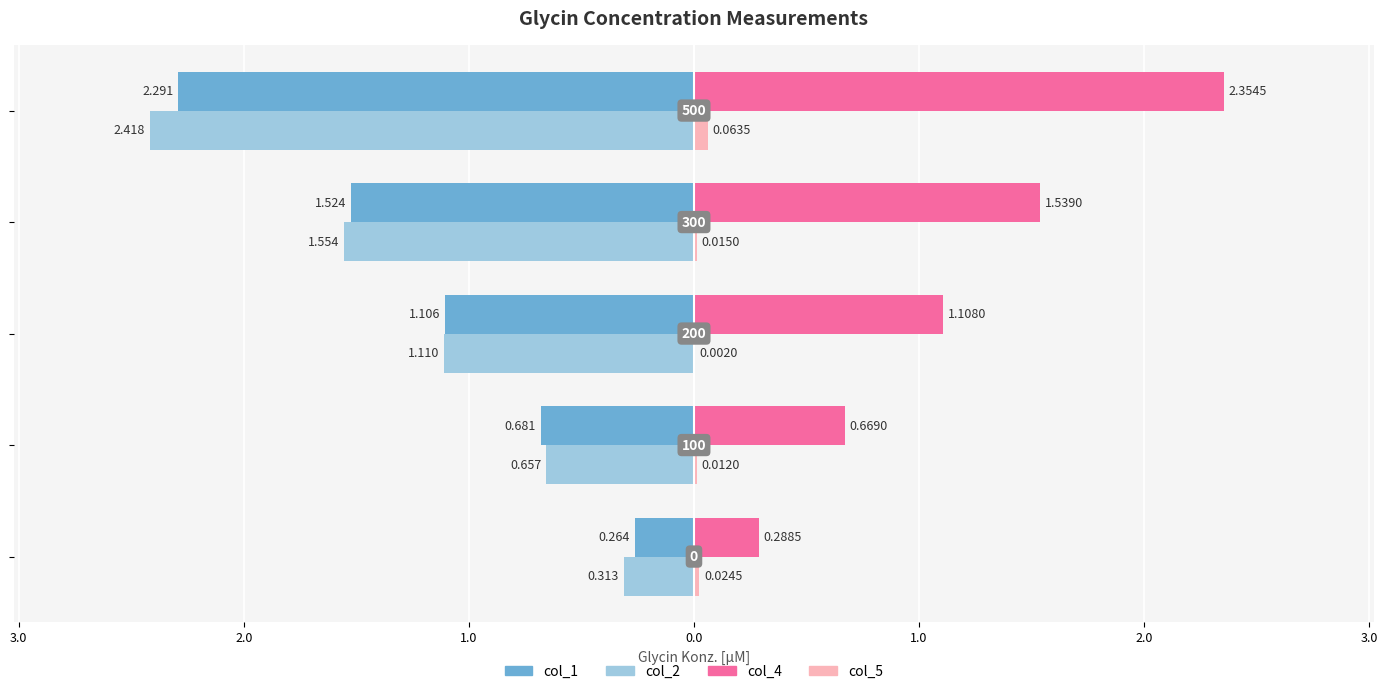

What are all the series names shown in the legend?

col_1, col_2, col_4, col_5